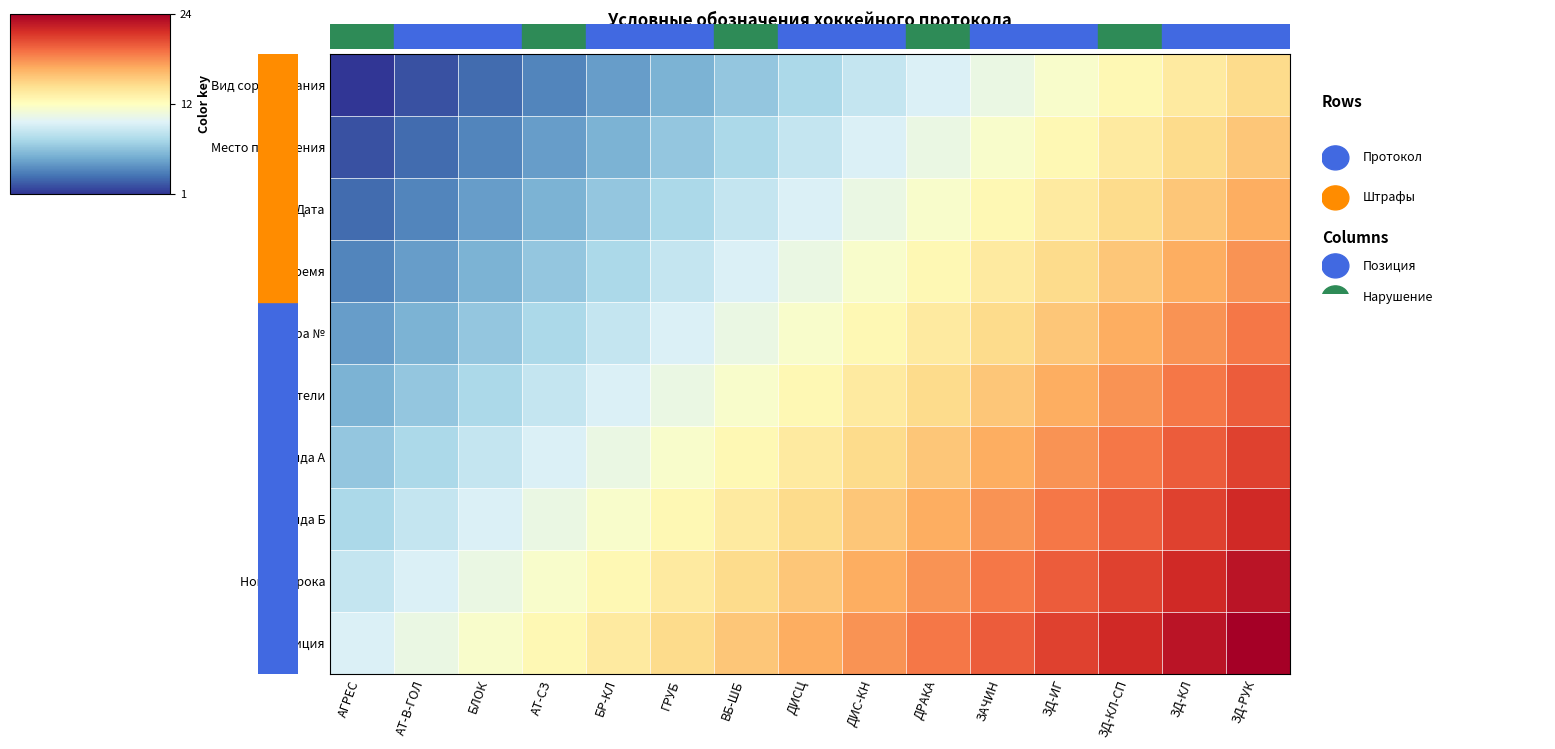

Which series has the largest total across all categories?

Позиция